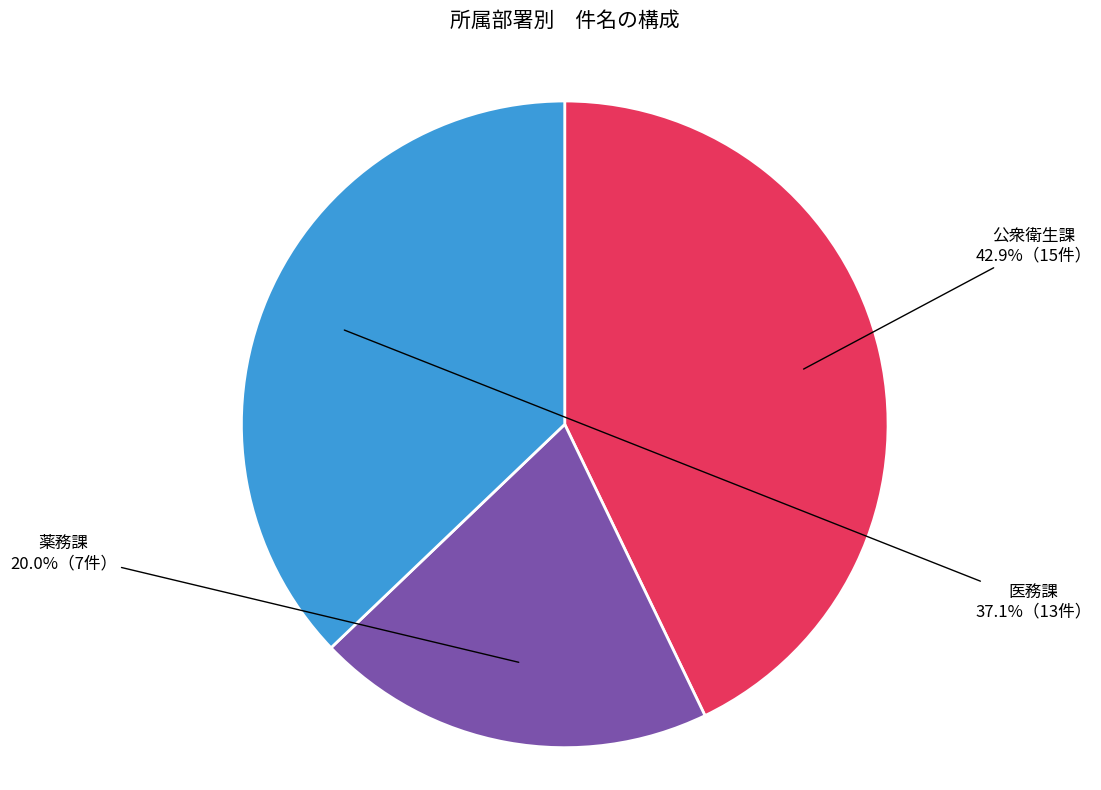

Does 公衆衛生課 represent more than half of the total?

No